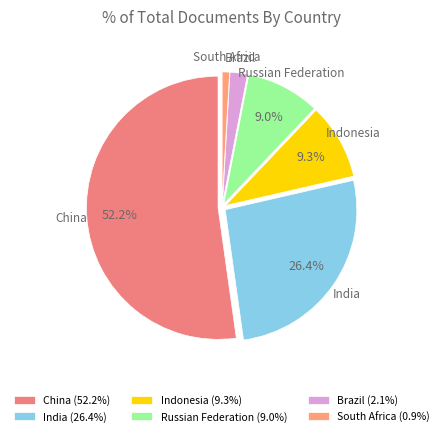

Does China account for over 50% of the chart?

Yes